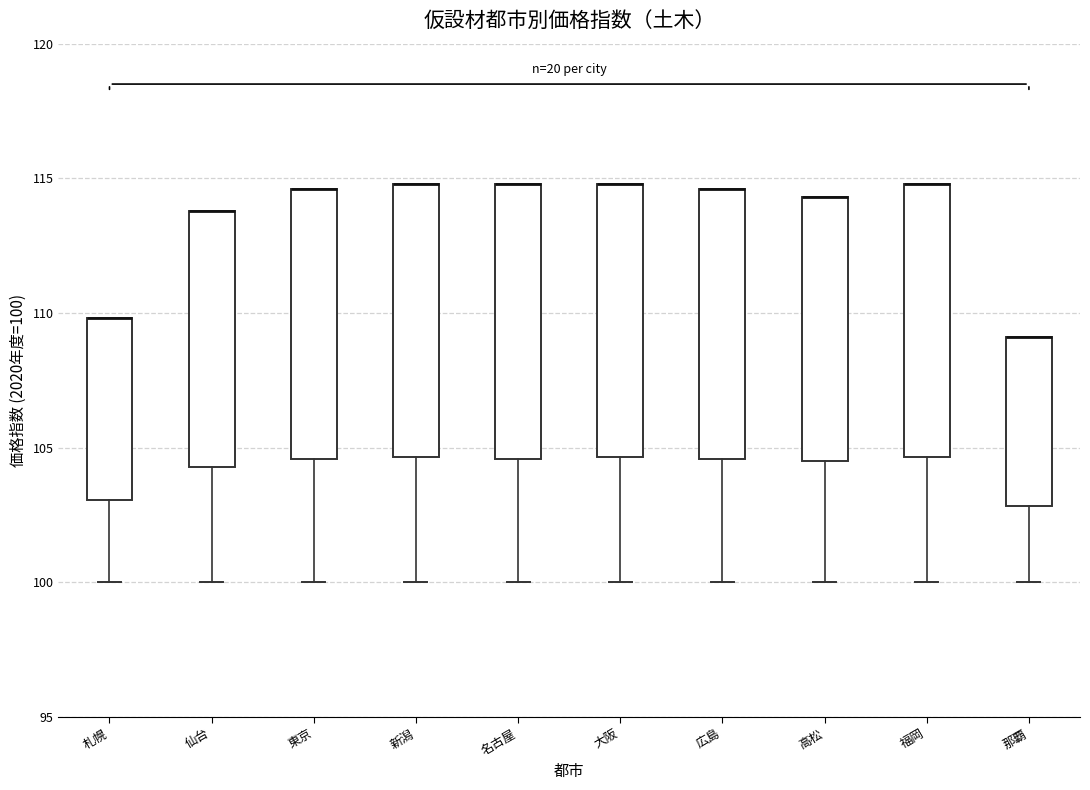

Reading left to right, transcribe this box plot: for each box, give where its median line is, the range the box spans, and where its two whiskers end, as read against the y-axis. The values are not printed on the chart, so give them approximately, as read against the axis.

札幌: median 110.0 (drawn on the box's upper edge), box 103.0 to 110.0, whiskers 100.0 to 110.0
仙台: median 114.0 (drawn on the box's upper edge), box 104.5 to 114.0, whiskers 100.0 to 114.0
東京: median 114.5 (drawn on the box's upper edge), box 104.5 to 114.5, whiskers 100.0 to 114.5
新潟: median 115.0 (drawn on the box's upper edge), box 104.5 to 115.0, whiskers 100.0 to 115.0
名古屋: median 115.0 (drawn on the box's upper edge), box 104.5 to 115.0, whiskers 100.0 to 115.0
大阪: median 115.0 (drawn on the box's upper edge), box 104.5 to 115.0, whiskers 100.0 to 115.0
広島: median 114.5 (drawn on the box's upper edge), box 104.5 to 114.5, whiskers 100.0 to 114.5
高松: median 114.5 (drawn on the box's upper edge), box 104.5 to 114.5, whiskers 100.0 to 114.5
福岡: median 115.0 (drawn on the box's upper edge), box 104.5 to 115.0, whiskers 100.0 to 115.0
那覇: median 109.0 (drawn on the box's upper edge), box 103.0 to 109.0, whiskers 100.0 to 109.0